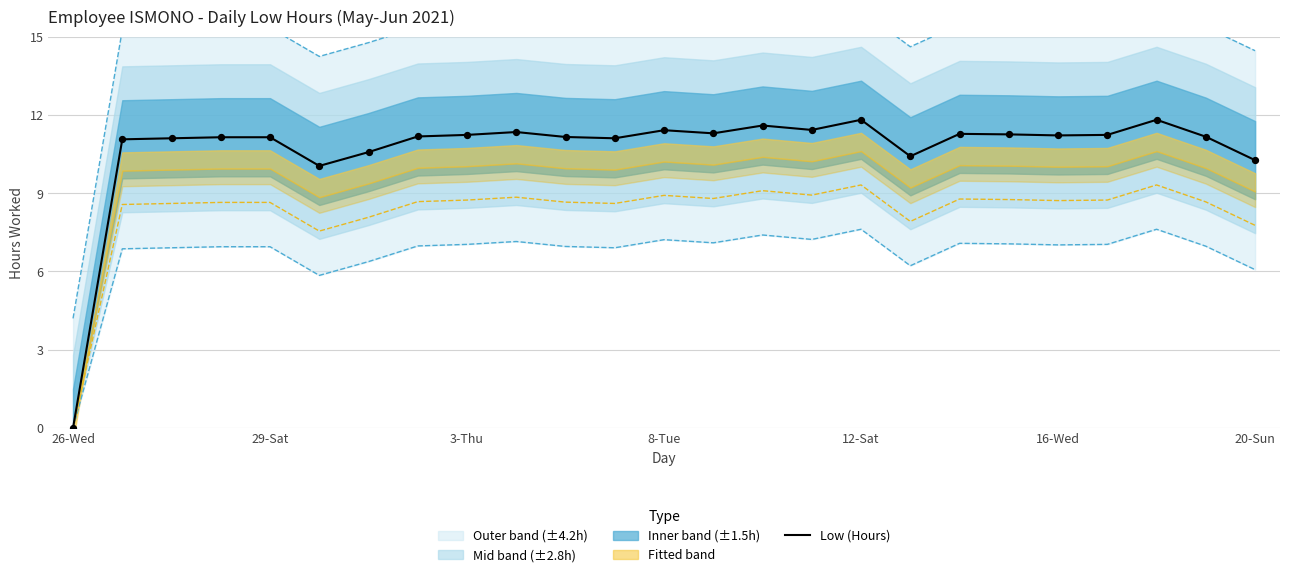

Is it true that Low (Hours) equals 2.3 at 16-Wed?

False